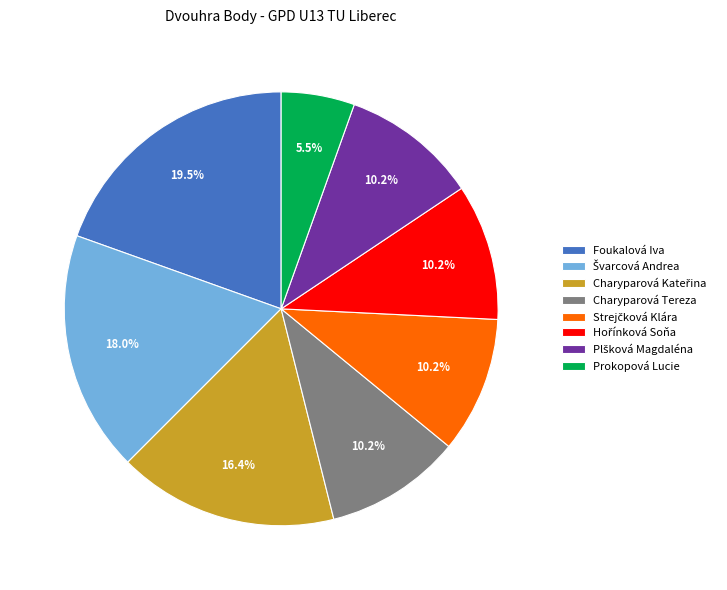

How much of the chart is everything except Charyparová Tereza?

89.8%